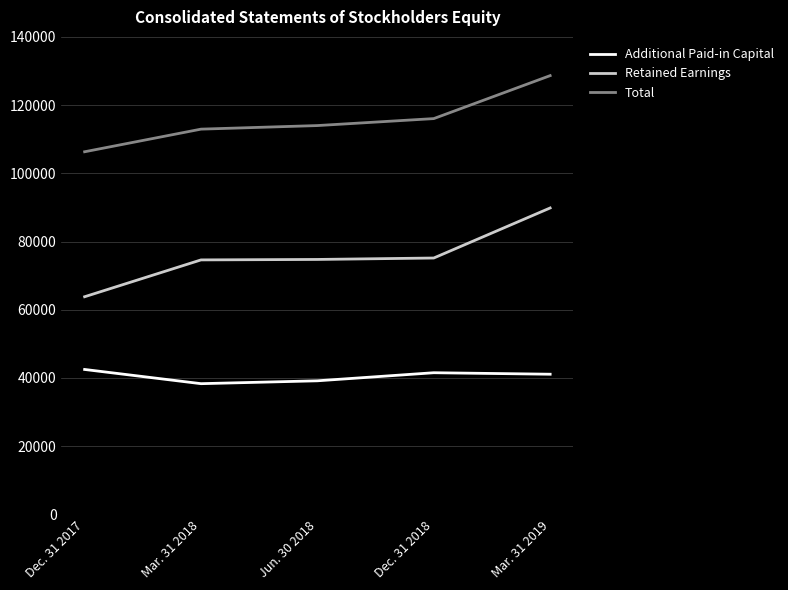

What position from the left is Dec. 31 2017?

1